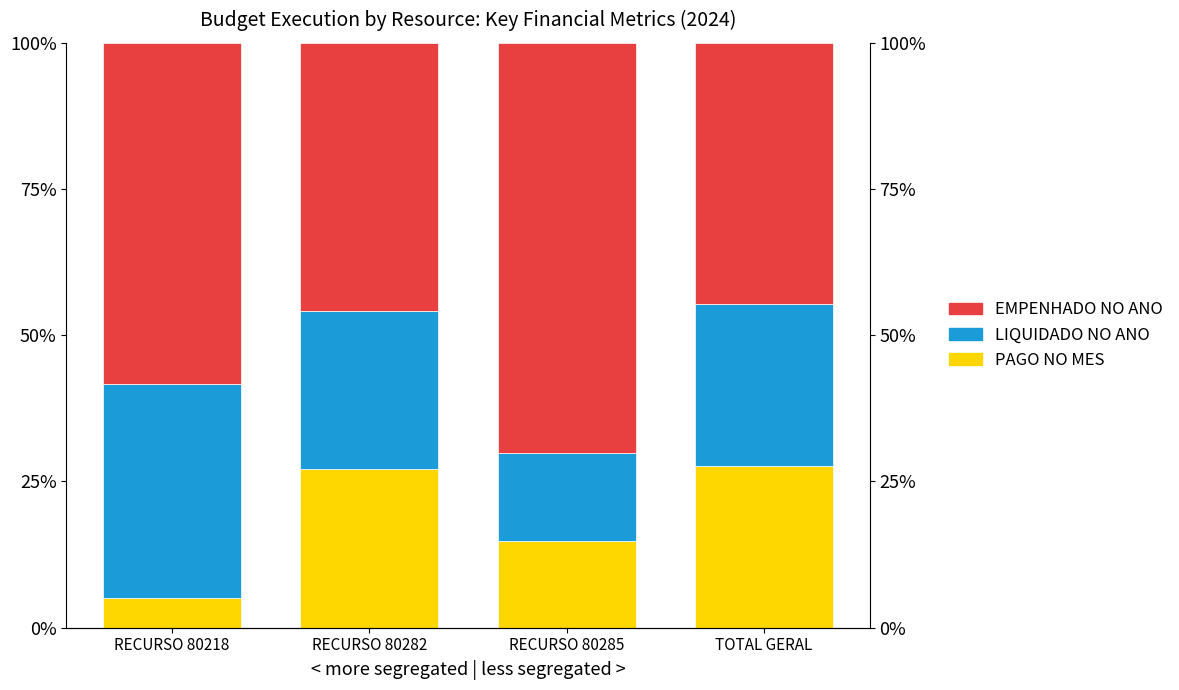

How many bars are there in each group?

3